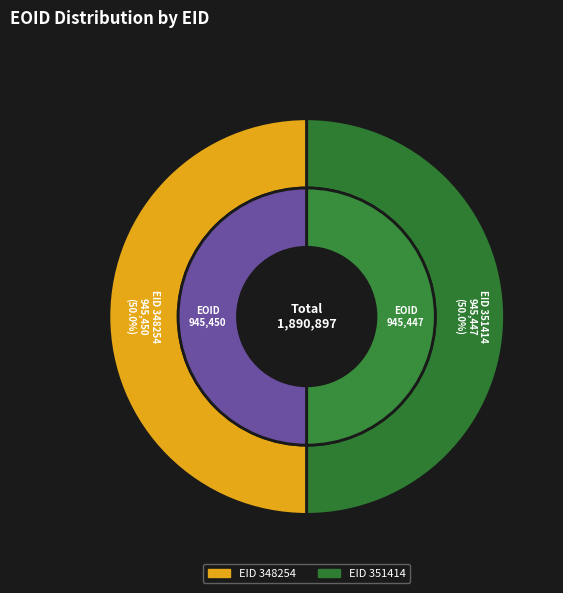

Which slice is the smallest?

EID 351414